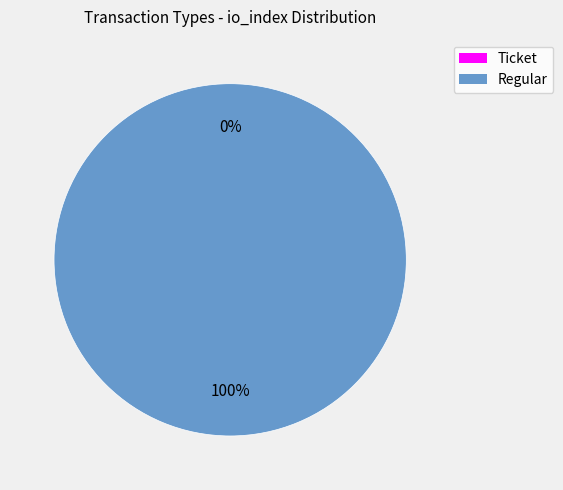

The Regular slice represents 99% of the pie. True or false?

False